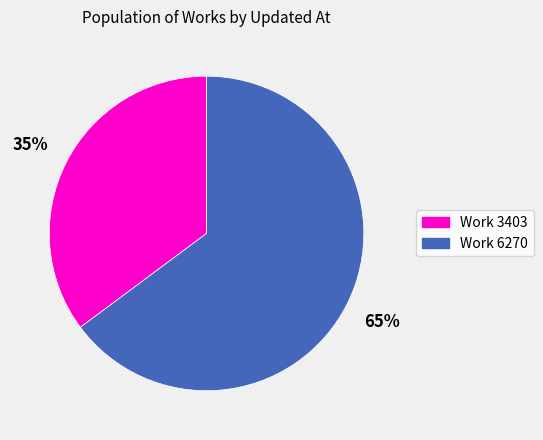

To the nearest percent, what is the difference between the largest and smallest slice percentages?

30%